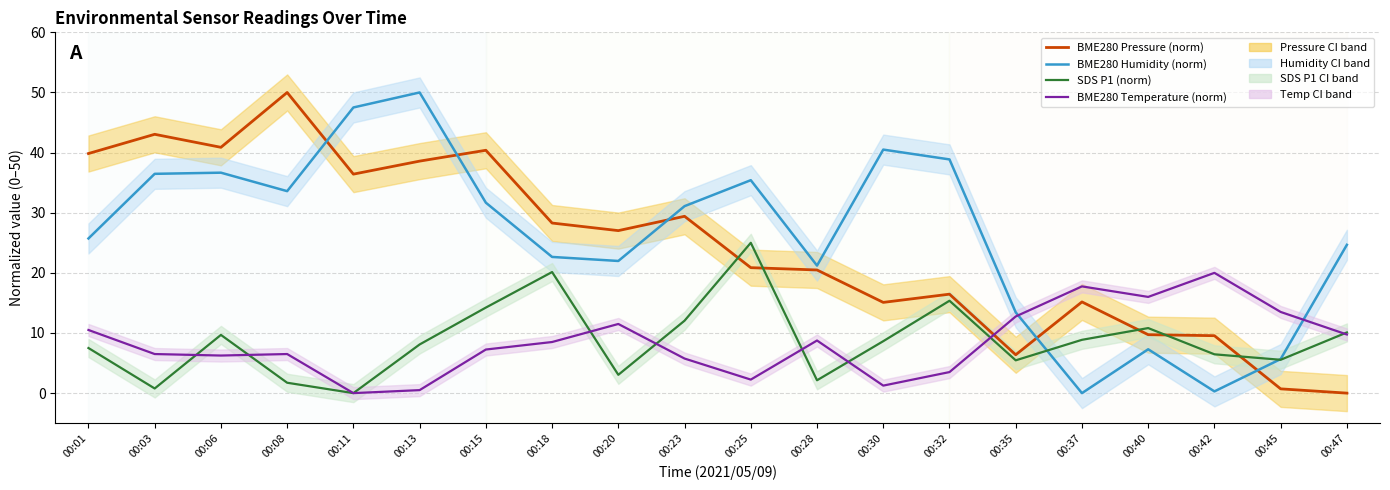

What is the total value across all series at 00:06?

93.5